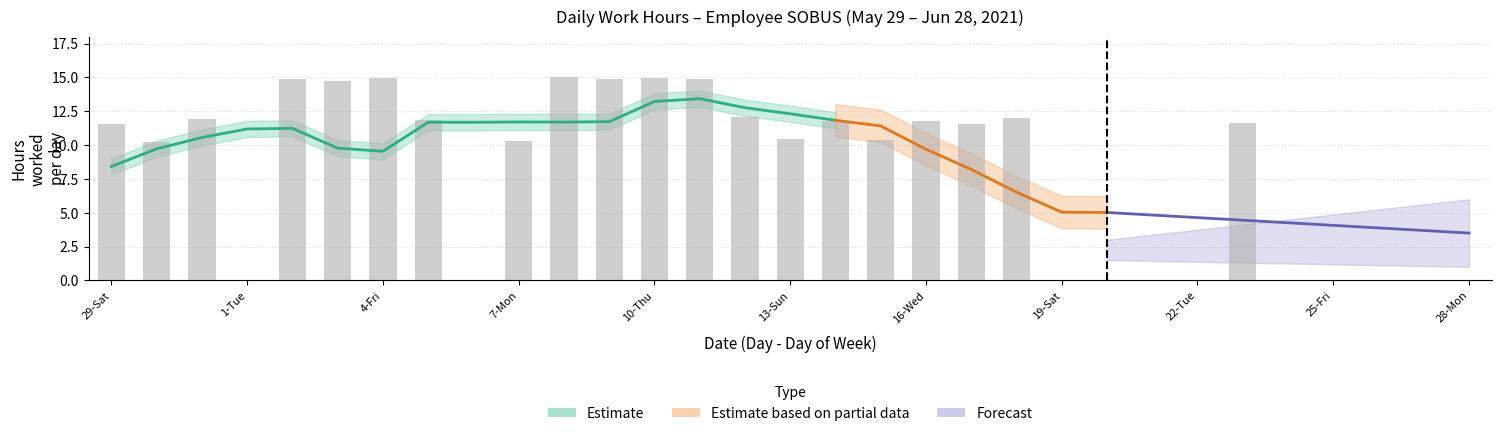

What is the difference between the maximum and minimum values?

15.0